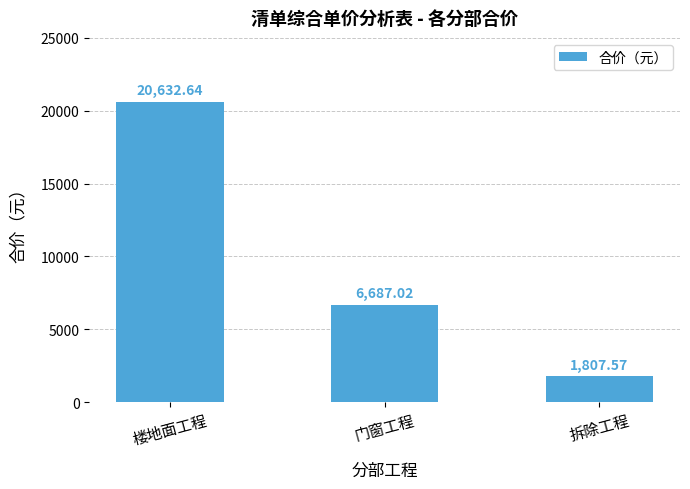

List the labels in order of value, smallest first.

拆除工程, 门窗工程, 楼地面工程